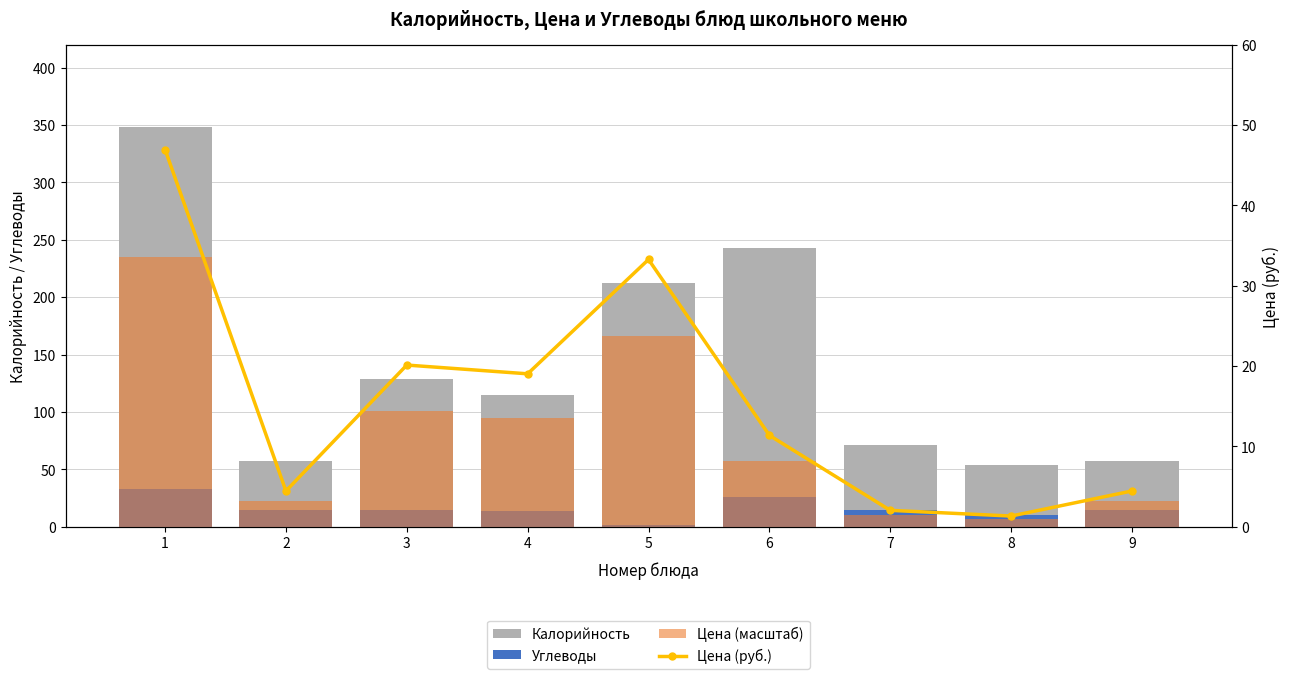

Where is Углеводы nearest to the value 17?

2